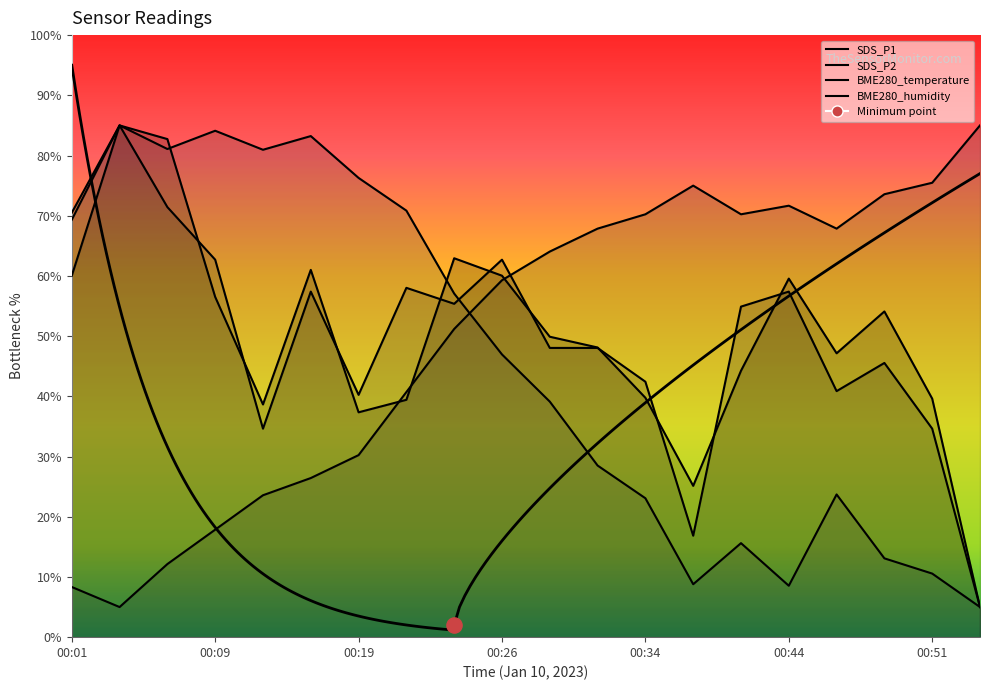

What are all the series names shown in the legend?

SDS_P1, SDS_P2, BME280_temperature, BME280_humidity